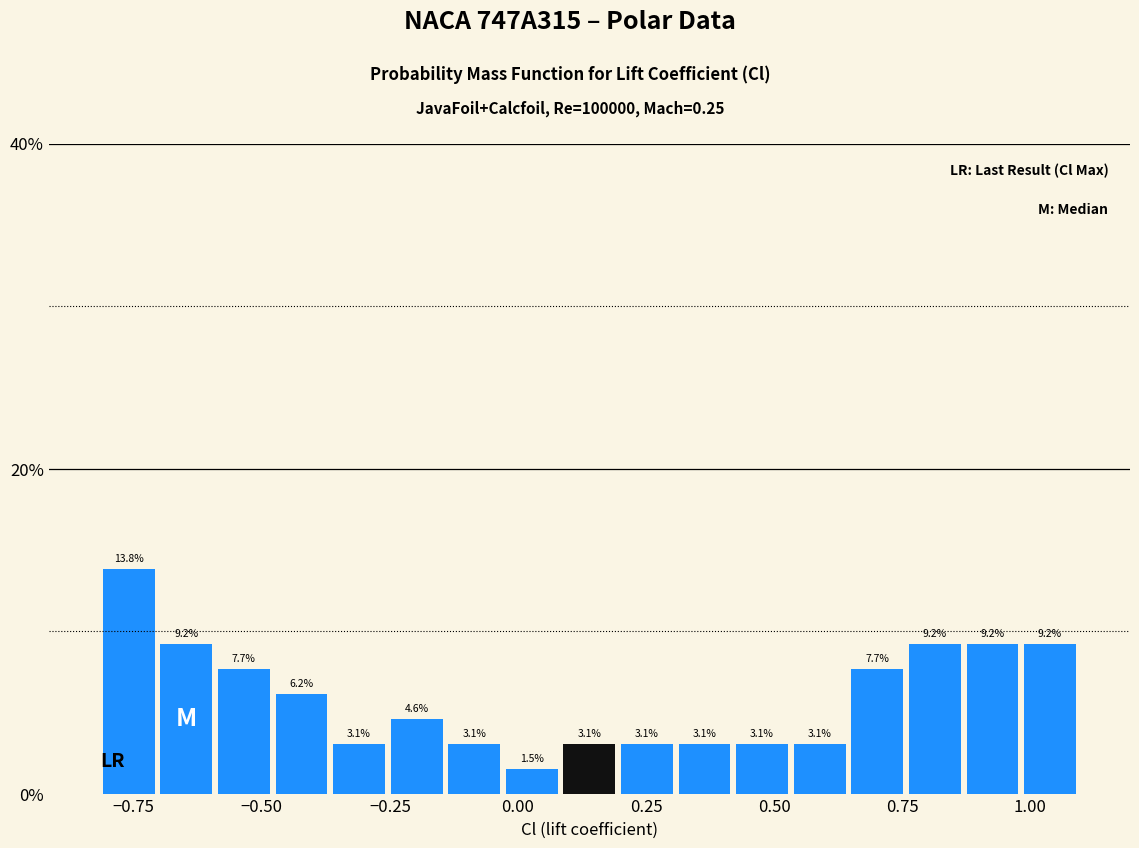

Read against the x-axis, roughly where is the centre of the tallest bar?

-0.75